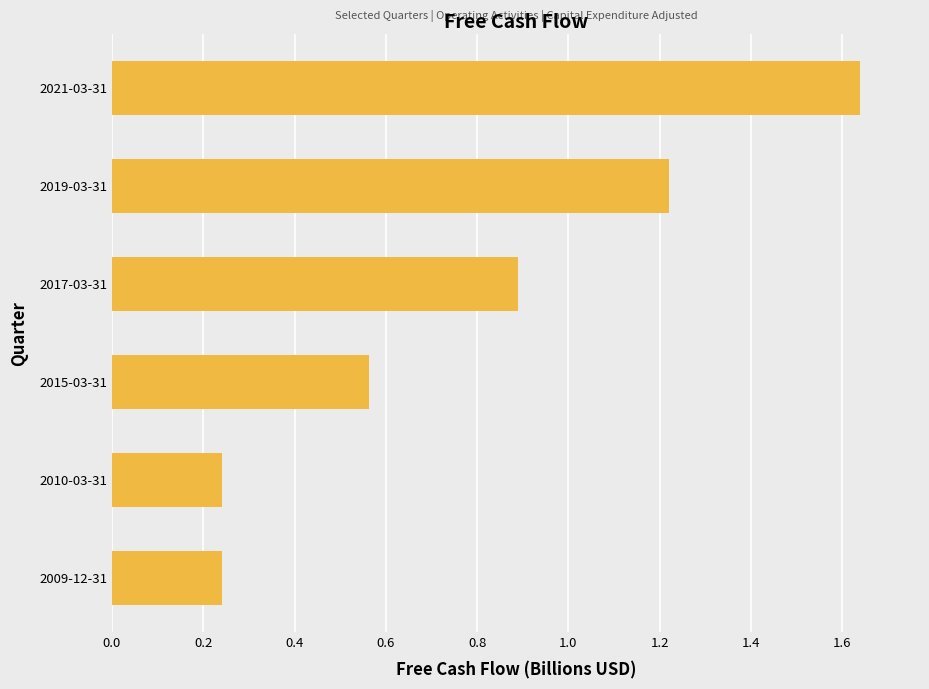

What is the difference between the maximum and minimum values?

1.4